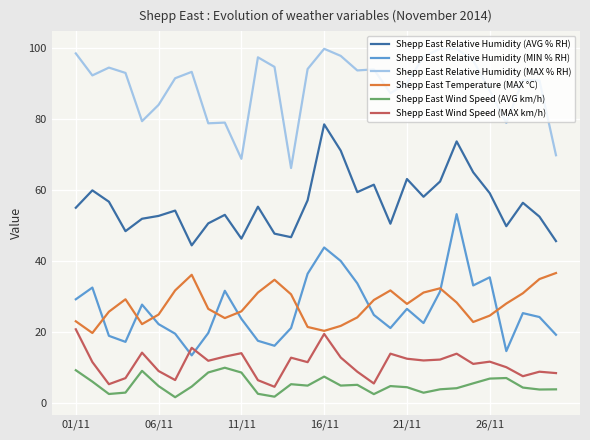

True or false: Shepp East Relative Humidity (MIN % RH) and Shepp East Relative Humidity (MAX % RH) intersect in this chart.

False